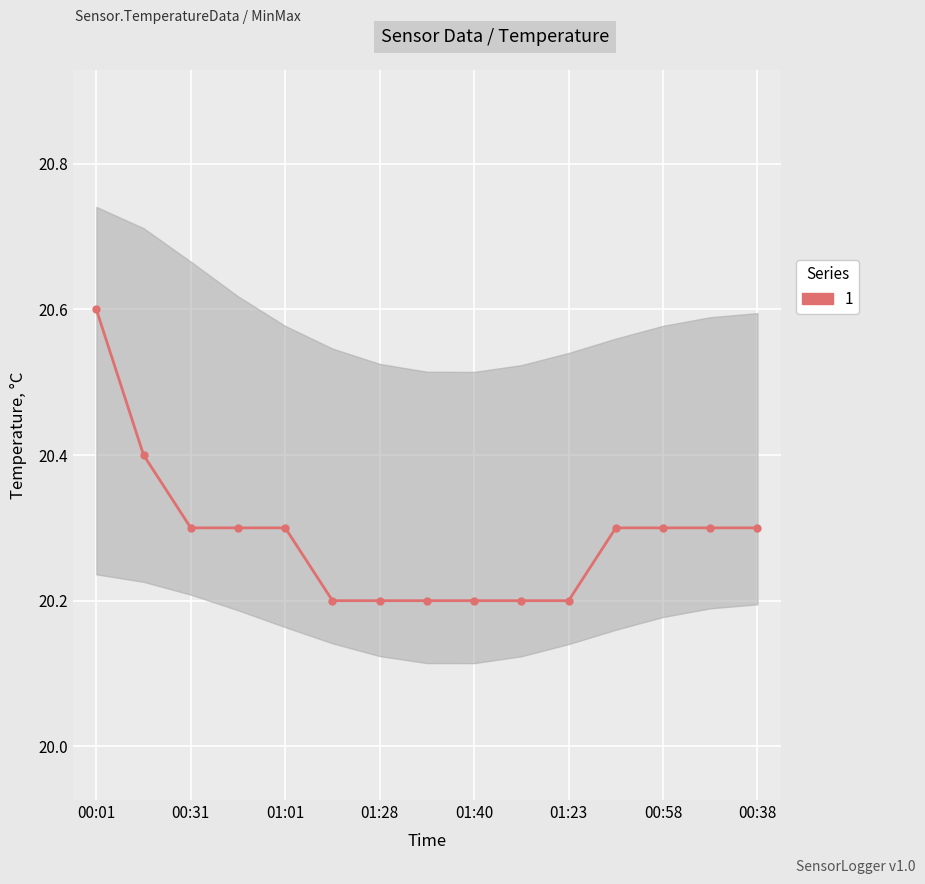

True or false: the data shows 20.2 at 01:16.

True